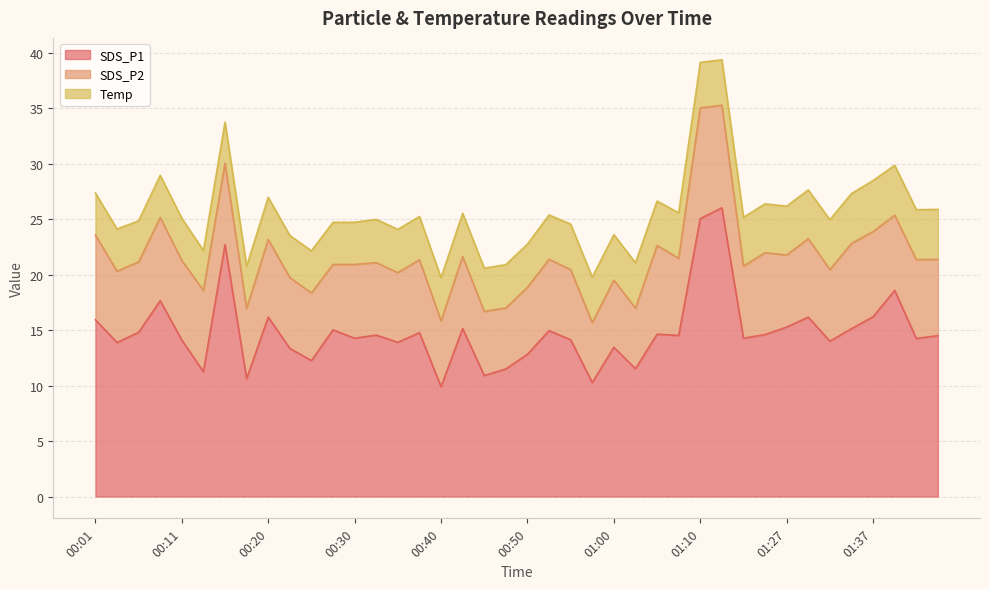

Is the value of SDS_P2 at 01:02 greater than the value of SDS_P1 at 01:23?

No